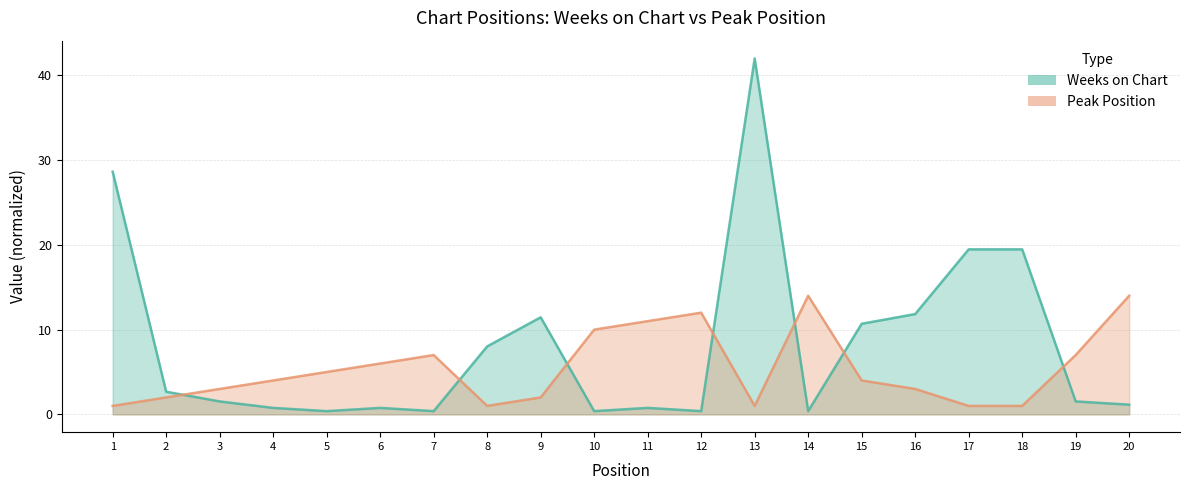

Is the value of Weeks on Chart at 12 greater than the value of Peak Position at 4?

No